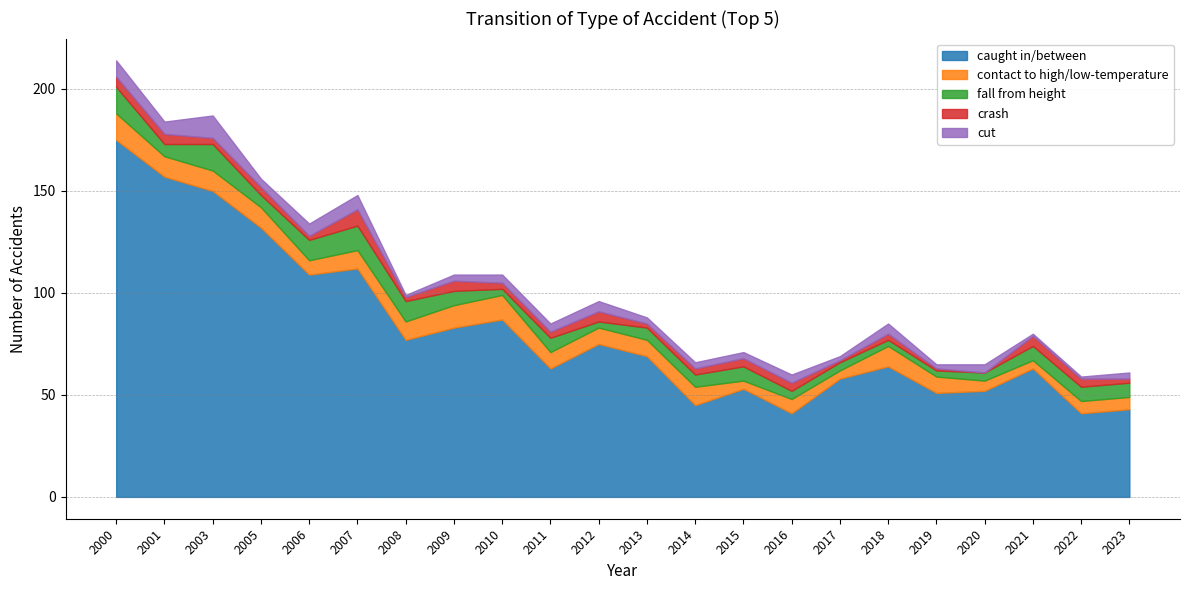

True or false: fall from height and contact to high/low-temperature intersect in this chart.

True